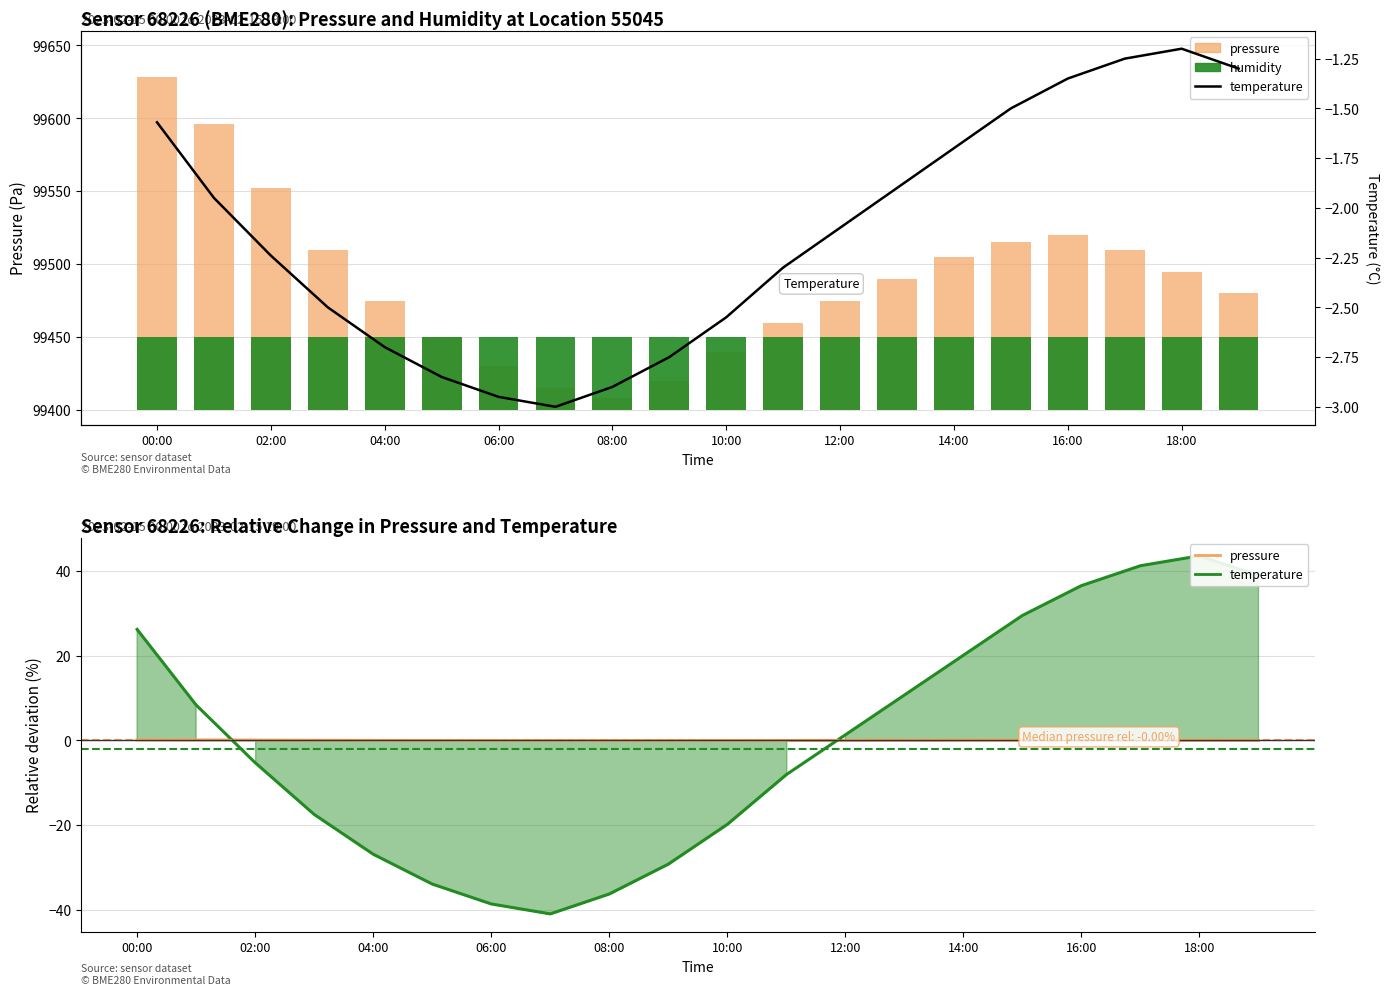

True or false: temperature has a value of -2.4 at 00:00.

False